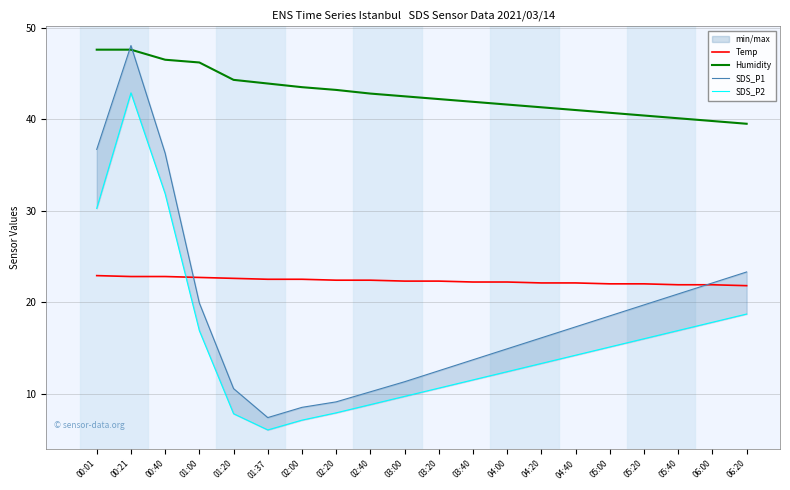

What is the sum of all Humidity values?

856.6